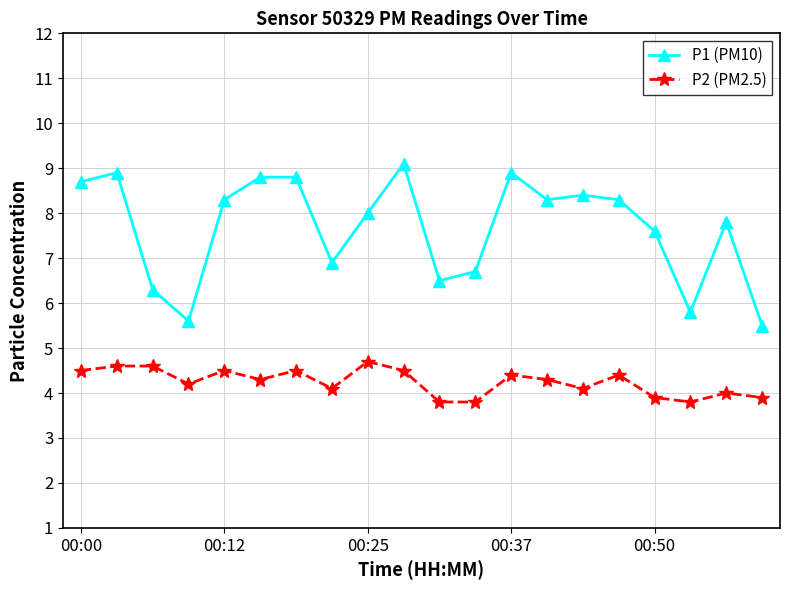

What is the difference between the second highest and minimum values in the P2 (PM2.5) series?

0.8